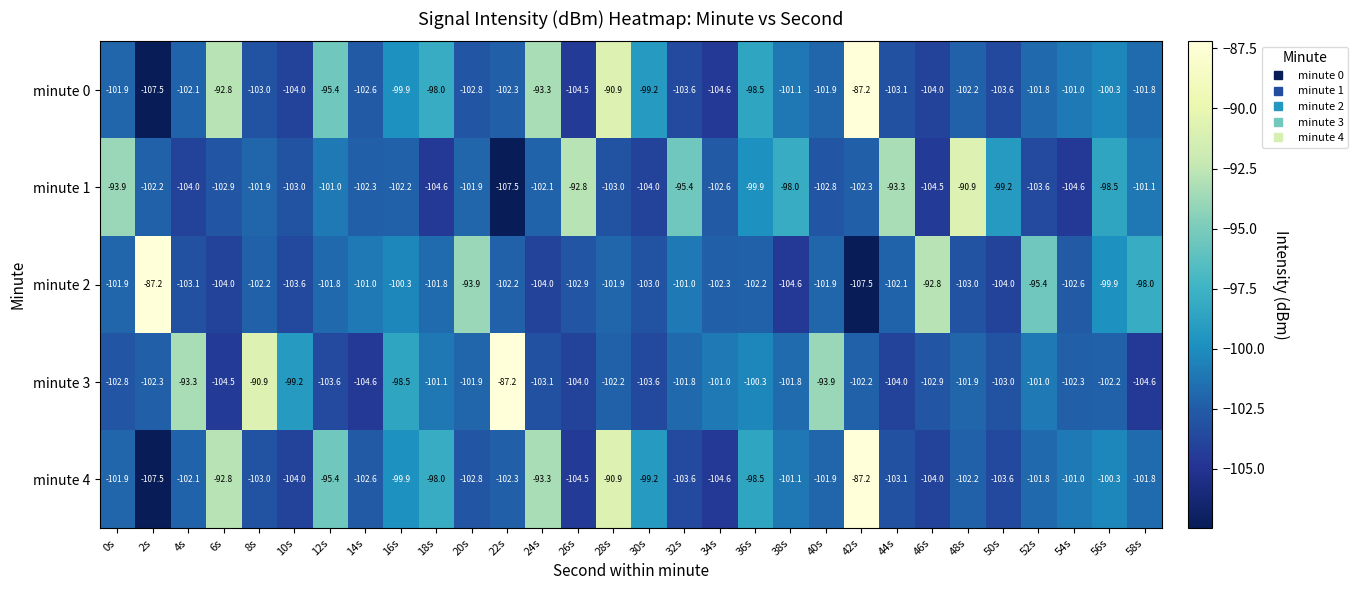

Where does the minute 4 series first go above -101?

6s